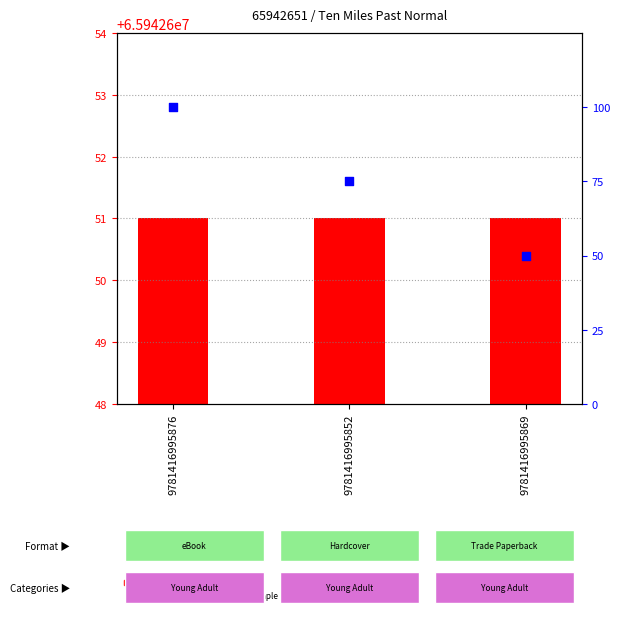

Which series contains the highest Y value?

percentile rank within the sample